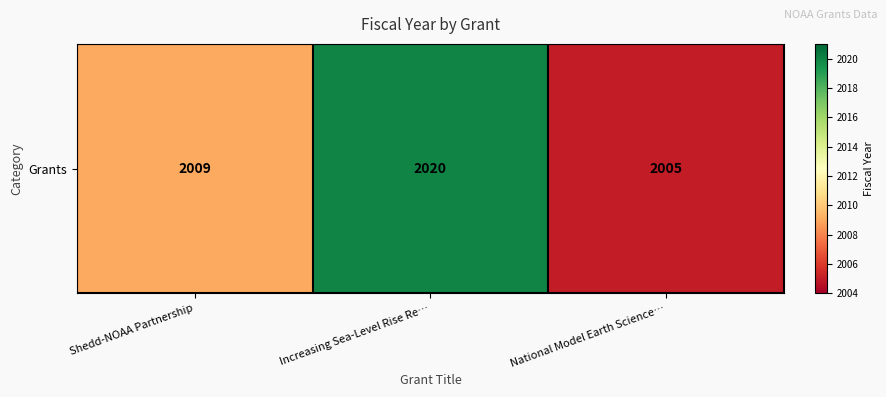

What is the maximum value shown in the chart?

2020